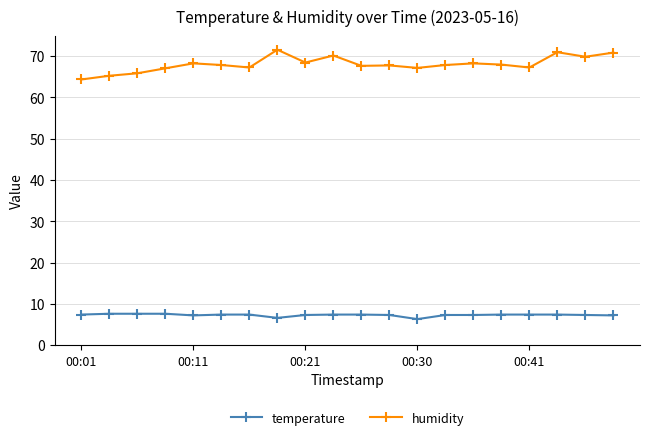

What is the greatest value displayed?

71.5